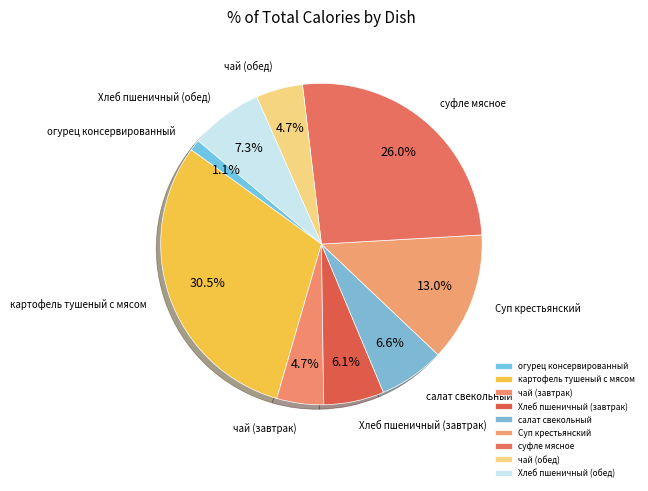

What is the largest slice in the pie chart?

картофель тушеный с мясом